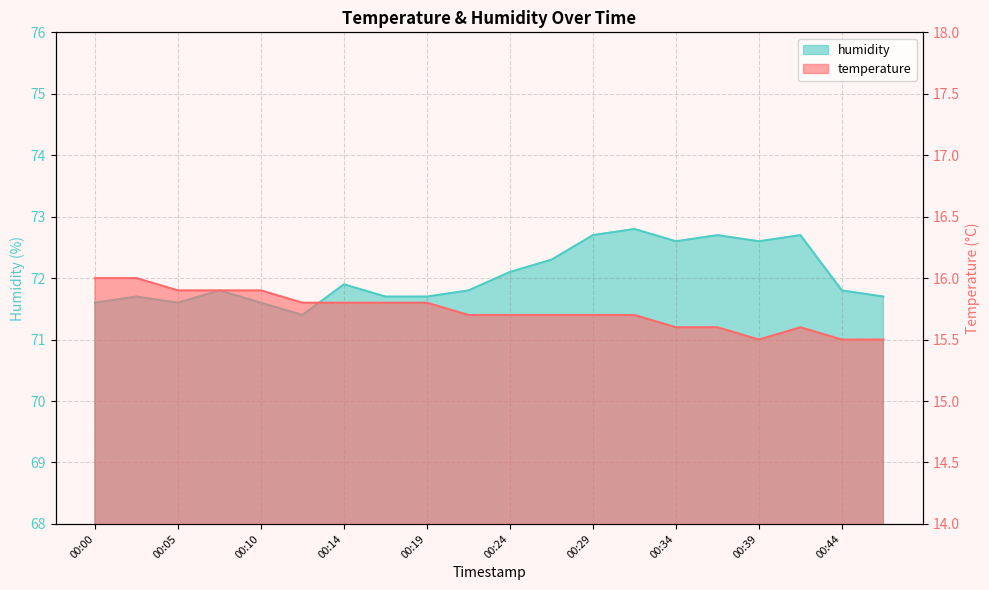

In temperature, how many points are higher than both neighbors (excluding endpoints)?

1